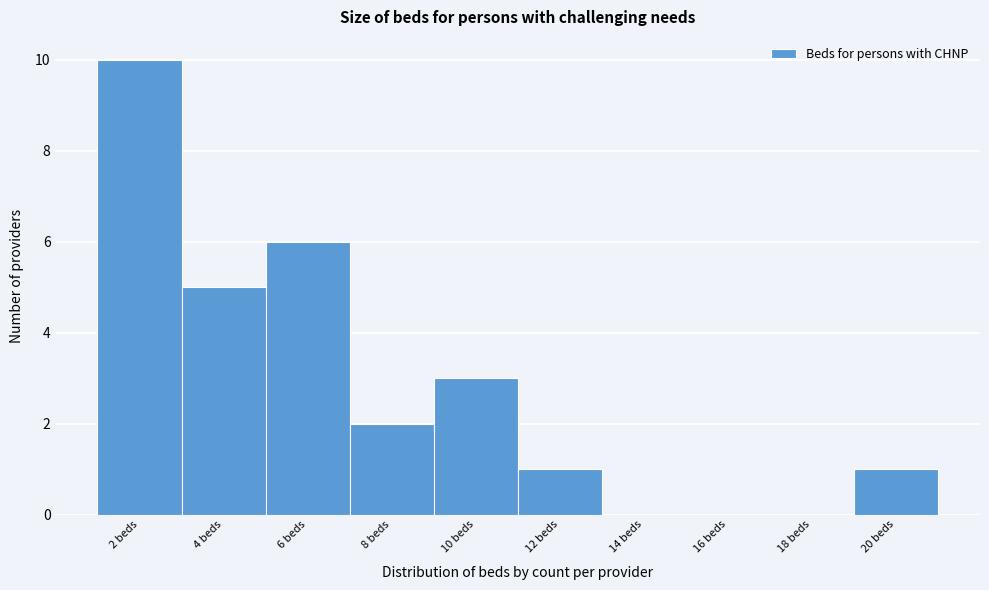

Reading left to right, what are all the values shown in this chart?

2 beds=10	4 beds=5	6 beds=6	8 beds=2	10 beds=3	12 beds=1	14 beds=0	16 beds=0	18 beds=0	20 beds=1